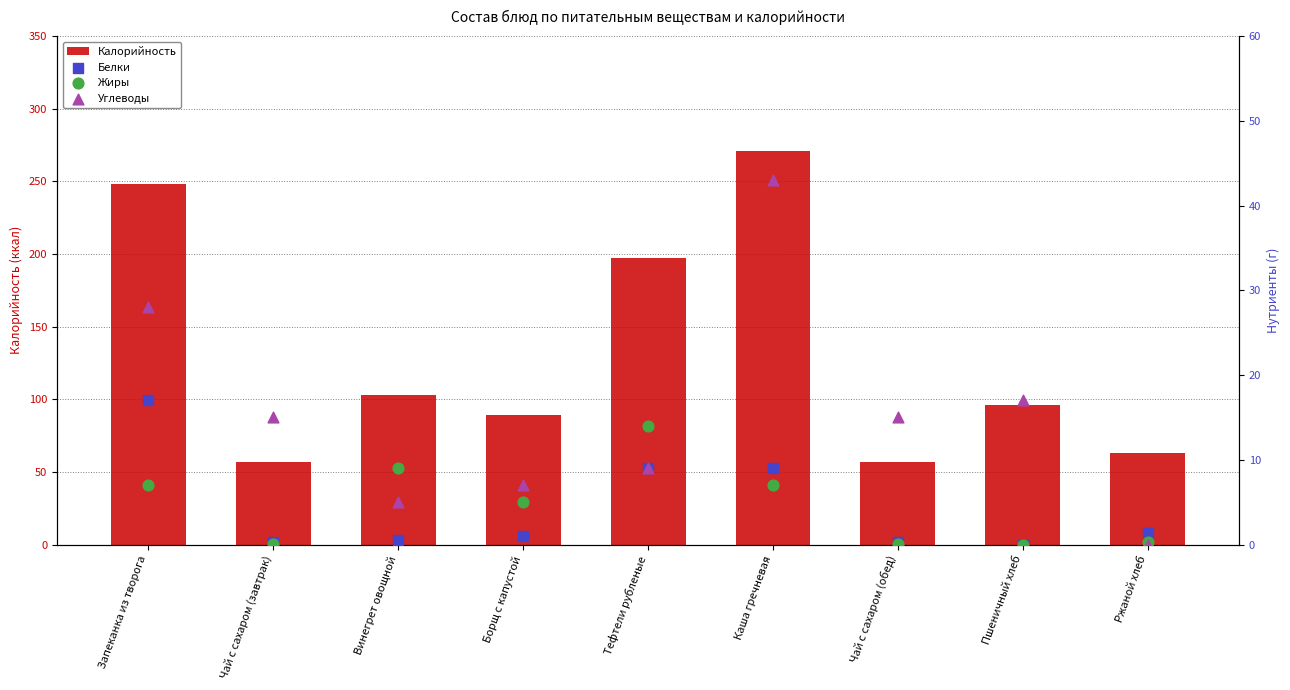

Which series has the largest total across all categories?

Калорийность